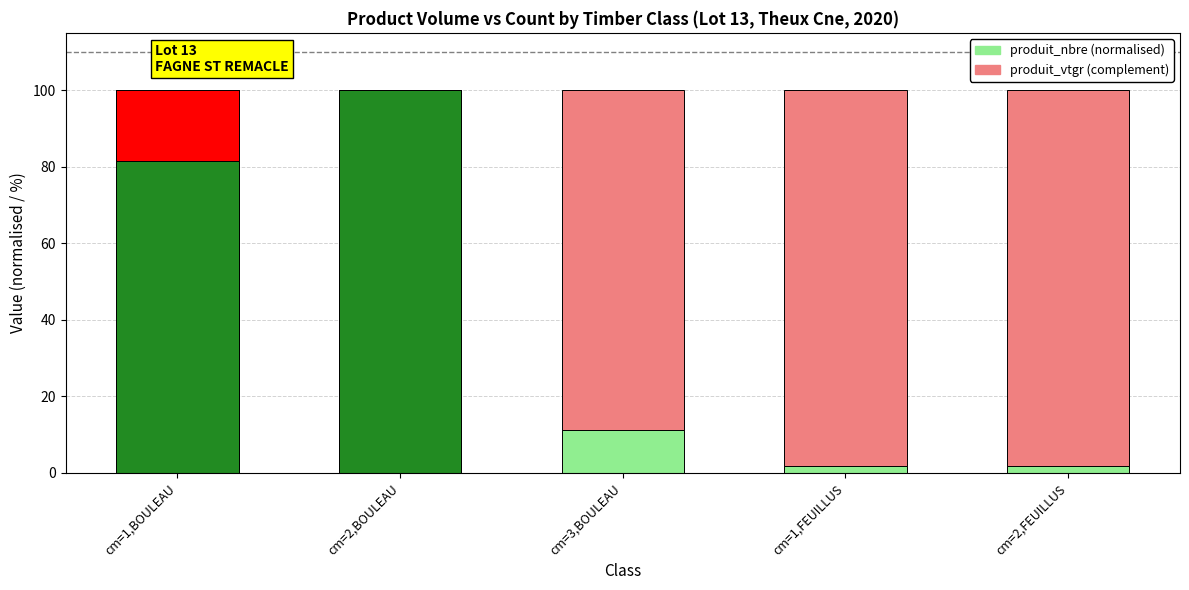

Is the value of produit_vtgr (complement) at cm=1,BOULEAU greater than the value of produit_nbre (normalised) at cm=2,FEUILLUS?

Yes